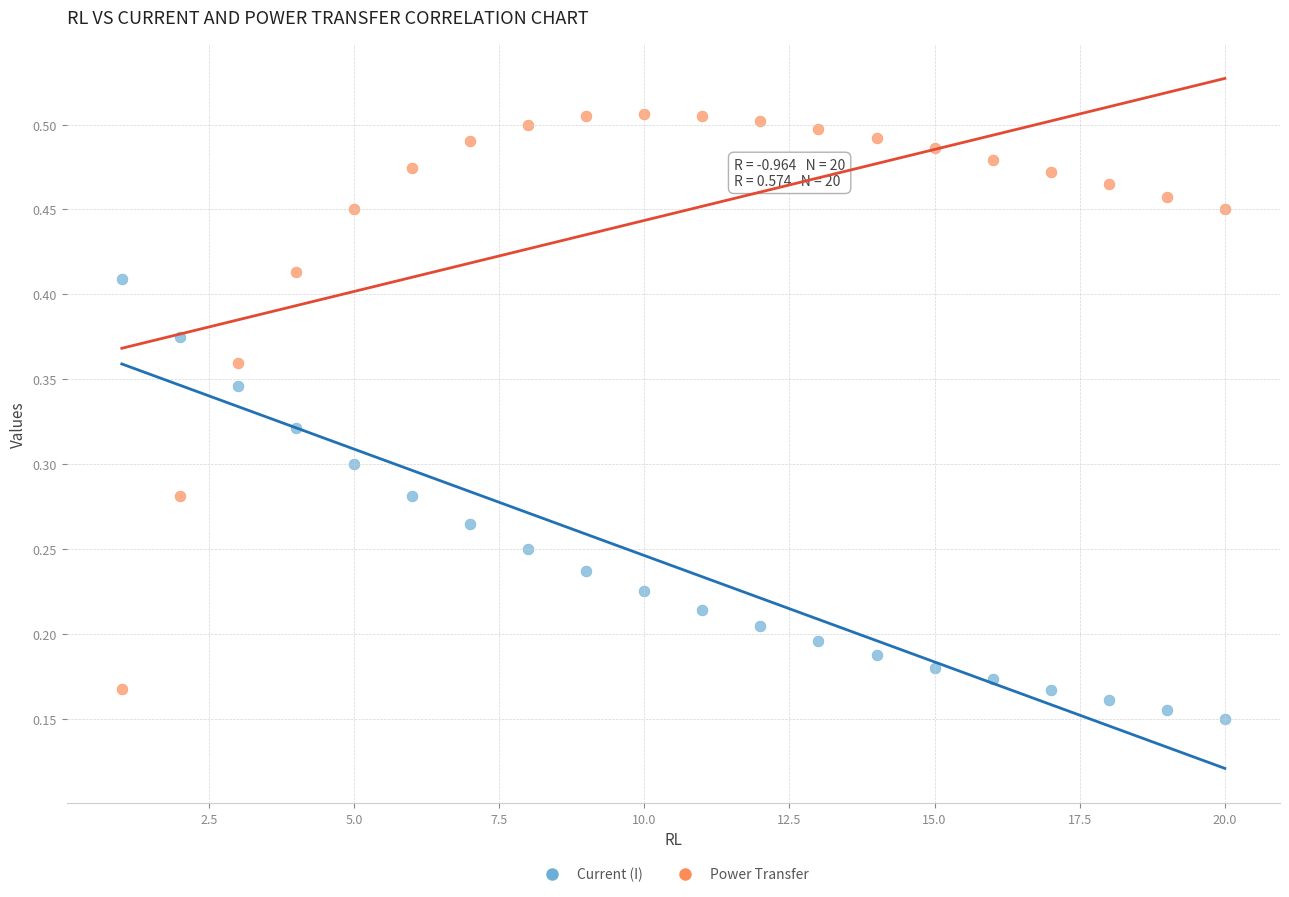

Which series has the widest spread of Y values?

Power Transfer